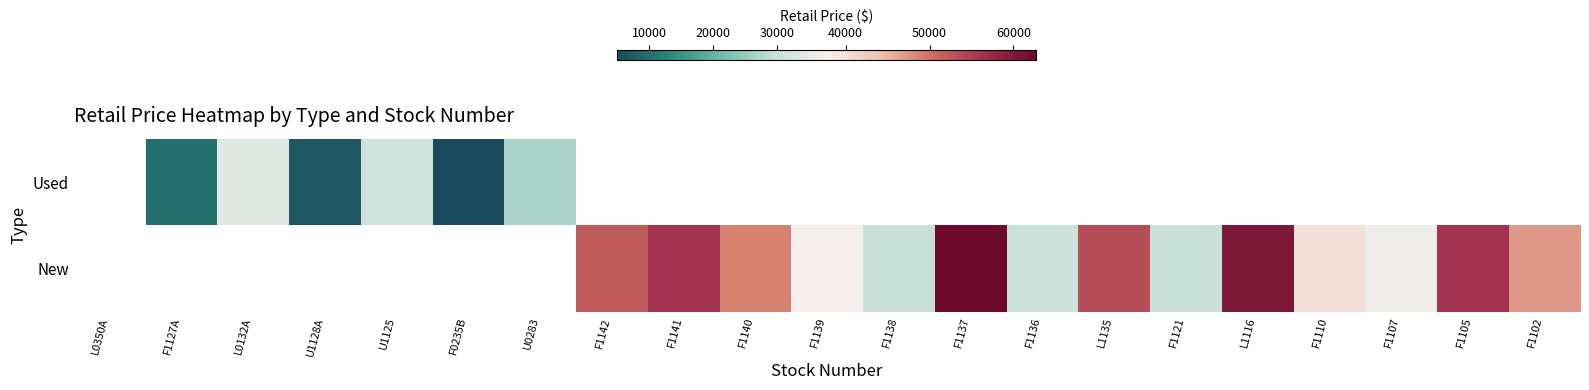

At which category does the chart reach its peak across all series?

F1137